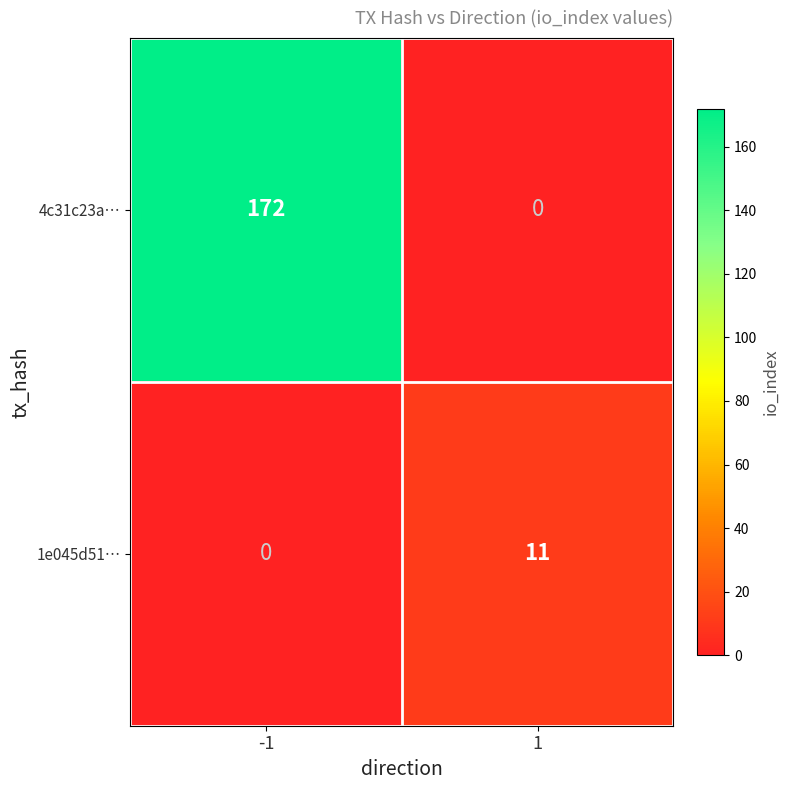

Which label corresponds to the largest value in the chart?

-1